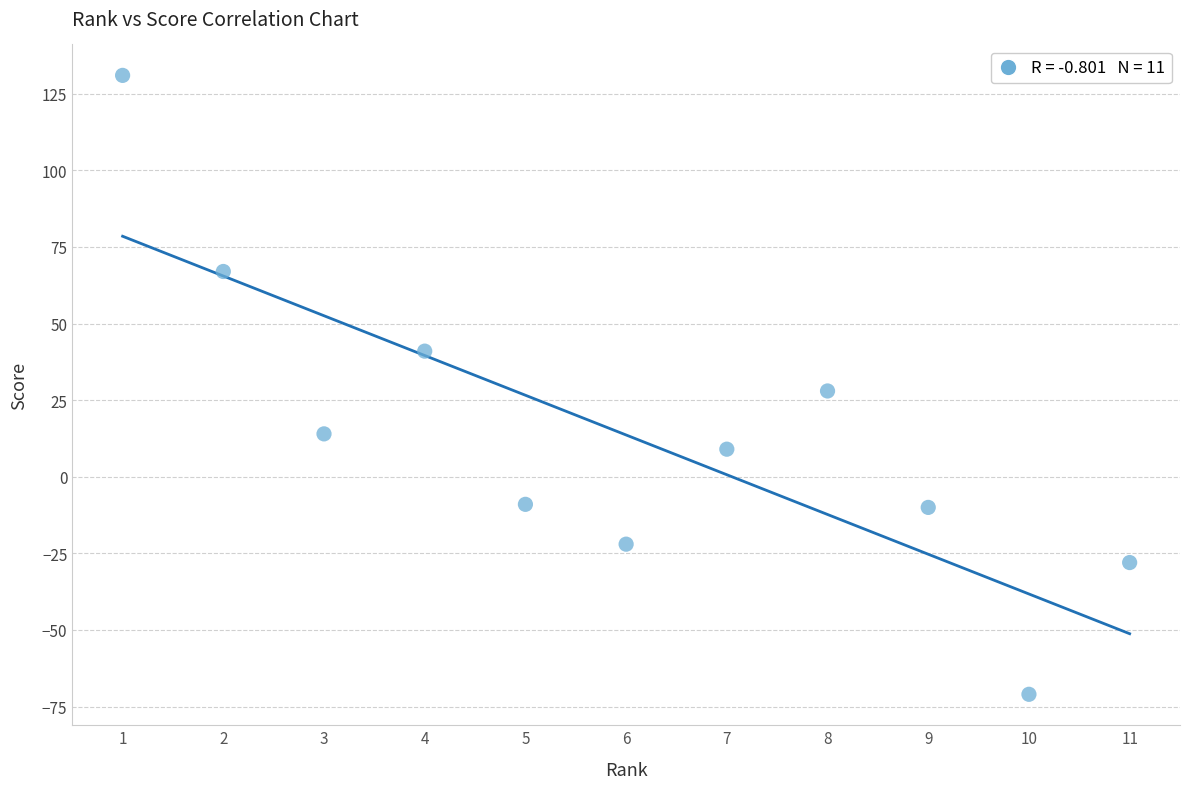

What is the range of Y values (max minus min)?

202